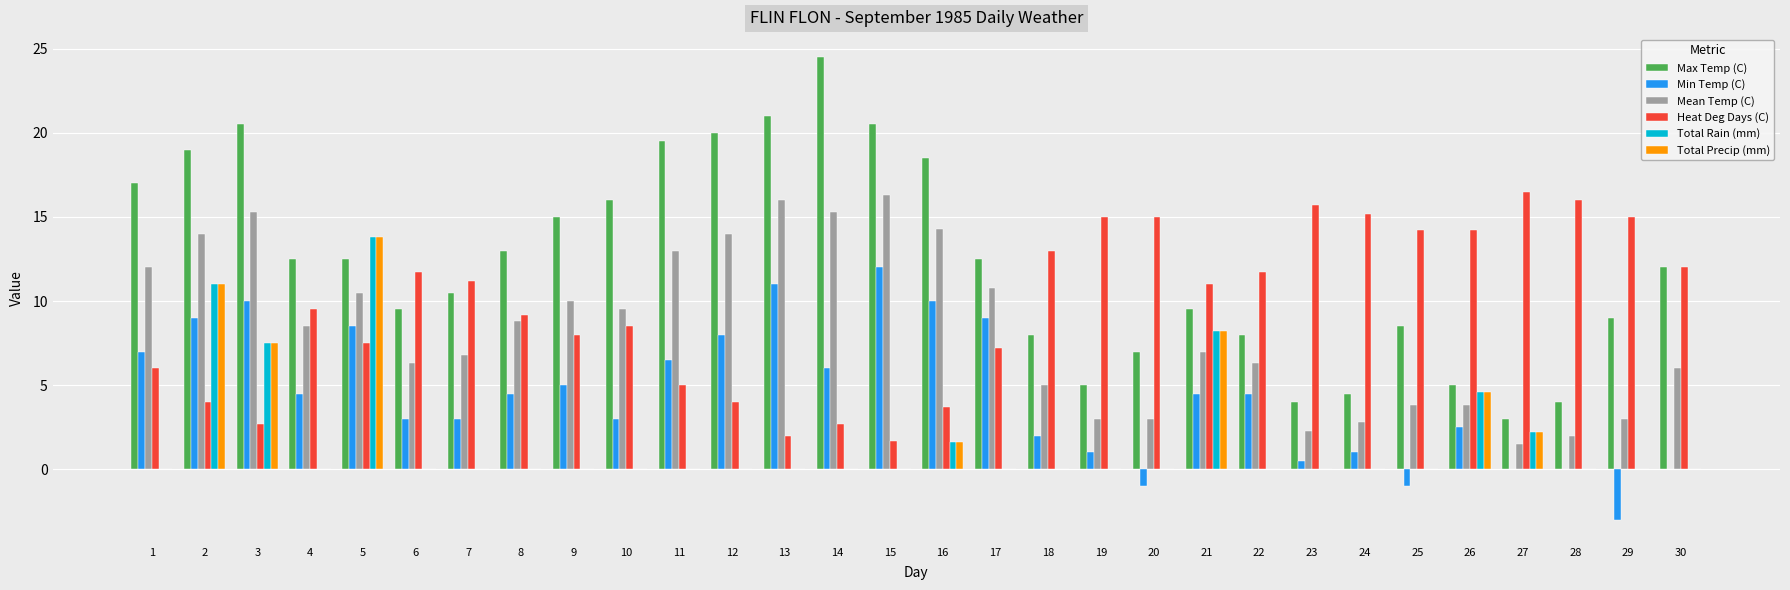

What is the sum of all Total Precip (mm) values?

48.9